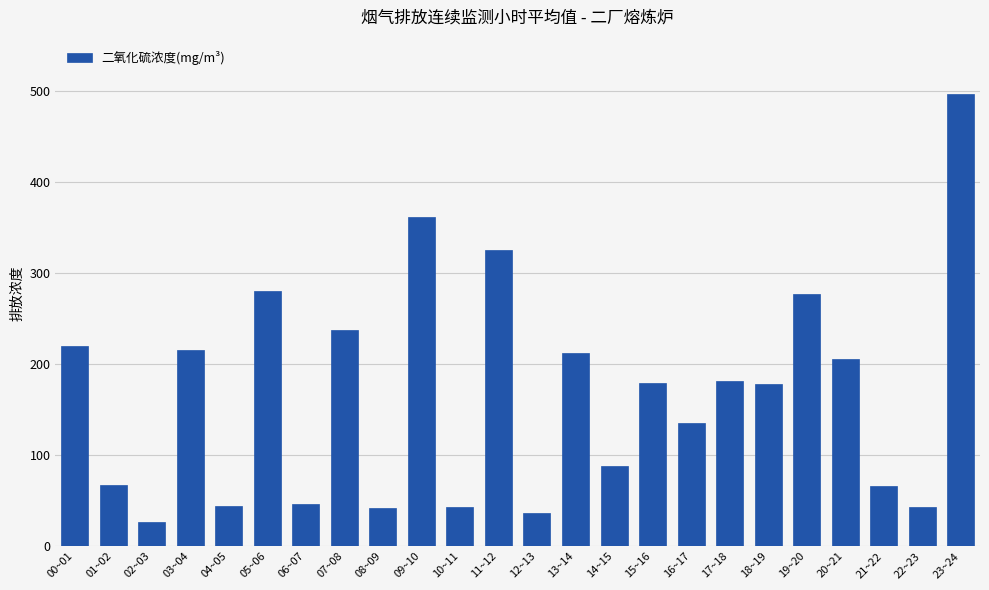

What is the label of the 9th bar from the right?

15~16